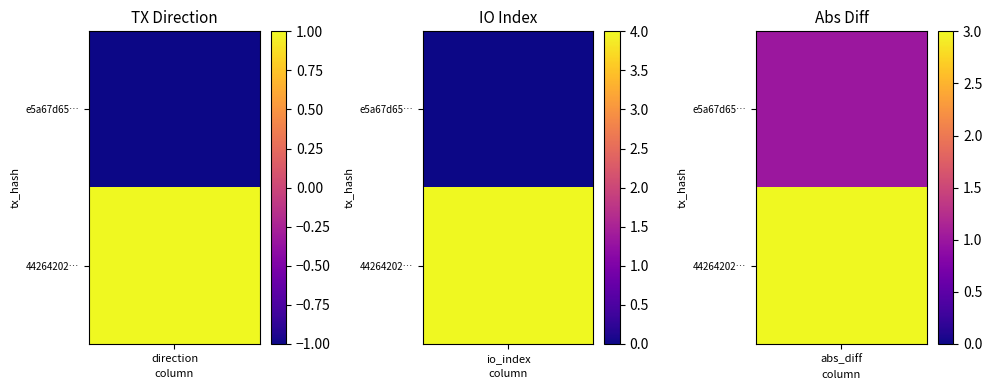

True or false: 442642025613afe8f35cc6a7127574852b9273b has a value of 0 at -1.

False